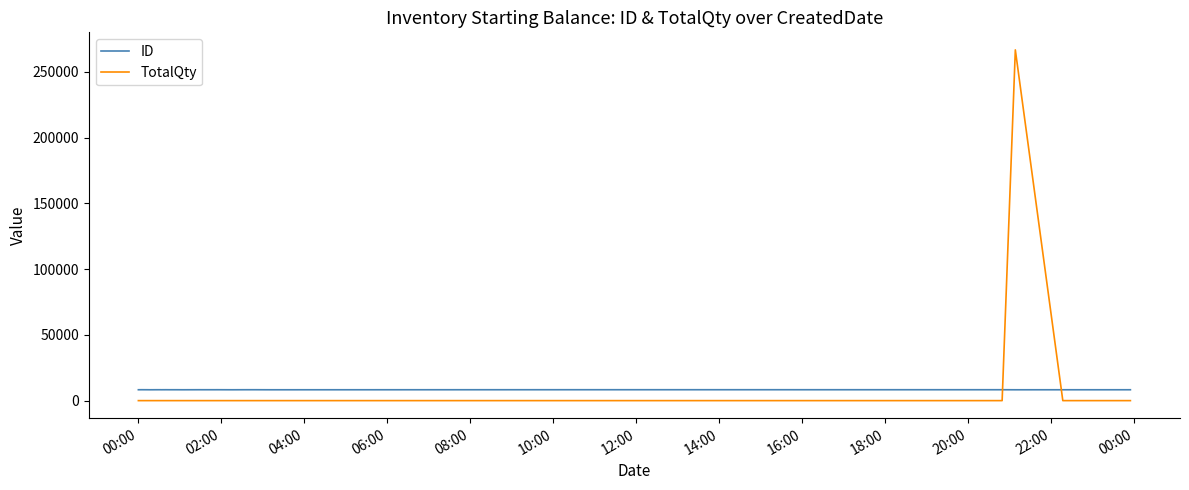

What is the lowest value of the ID series?

8252